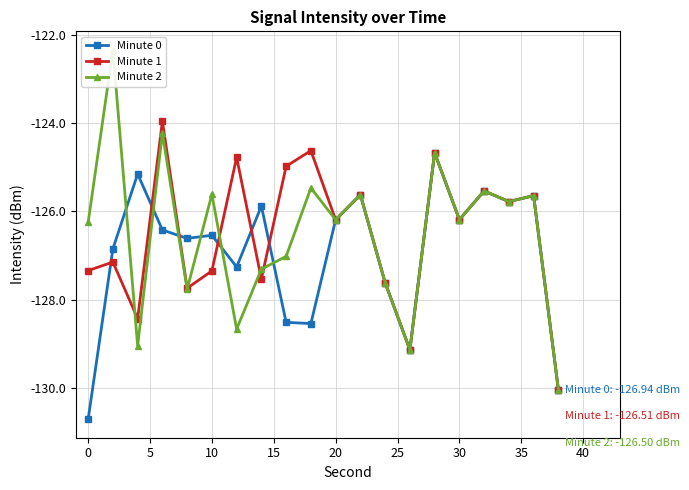

The Minute 0 series shows -174.3 at 0. True or false?

False